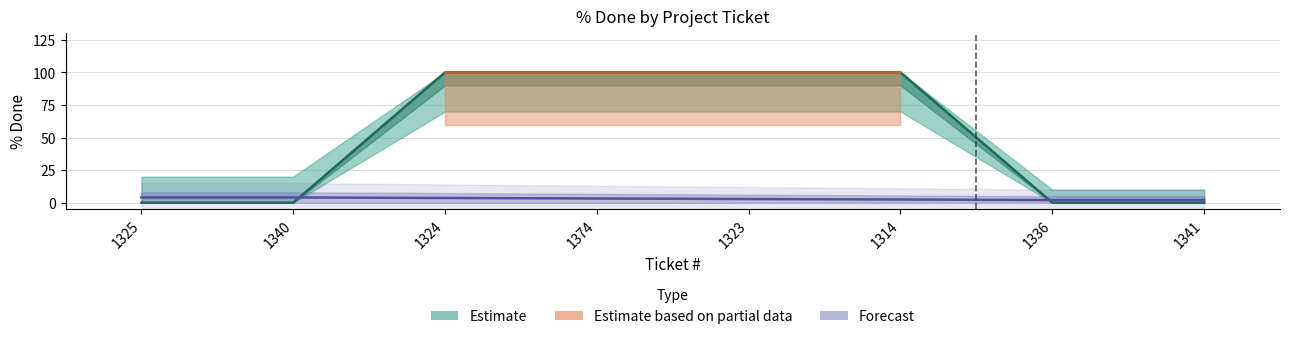

Reading right to left, list all the values displayed in this chart.

% Done: 0	0	100	100	100	100	0	0
lower_band: 0	0	70	70	70	70	0	0
upper_band: 10	10	100	100	100	100	20	20